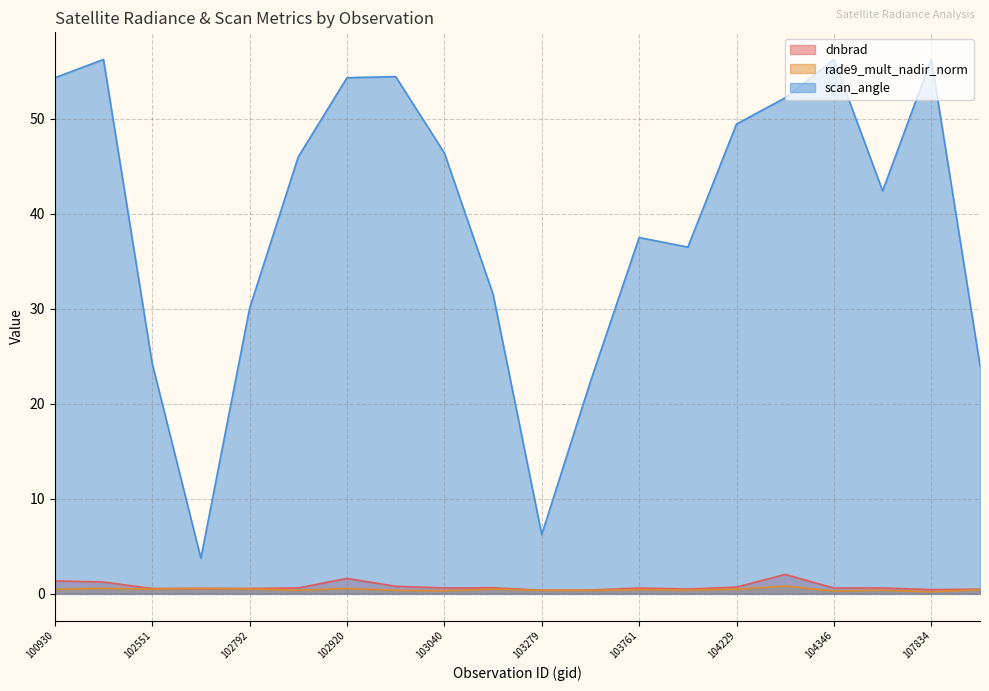

What is the value of the rade9_mult_nadir_norm point at the 4th from the left?

0.6